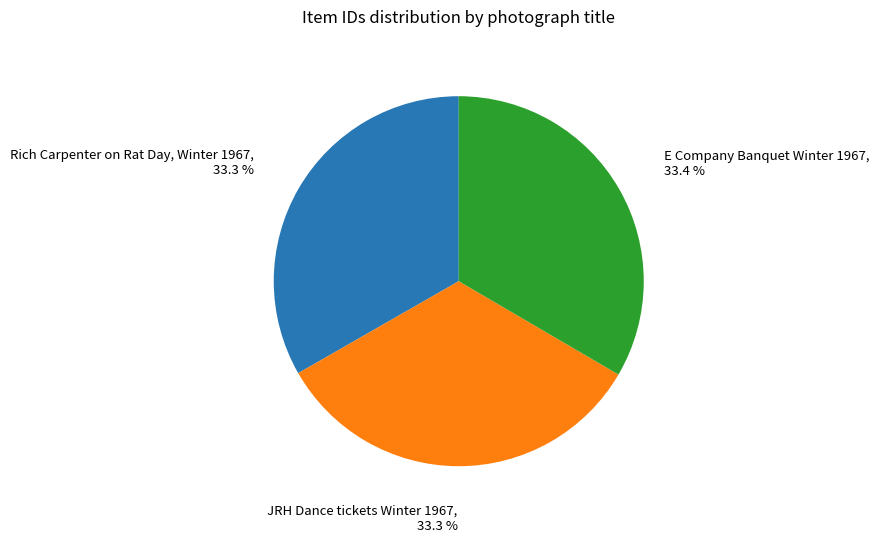

How many slices are in this pie chart?

3